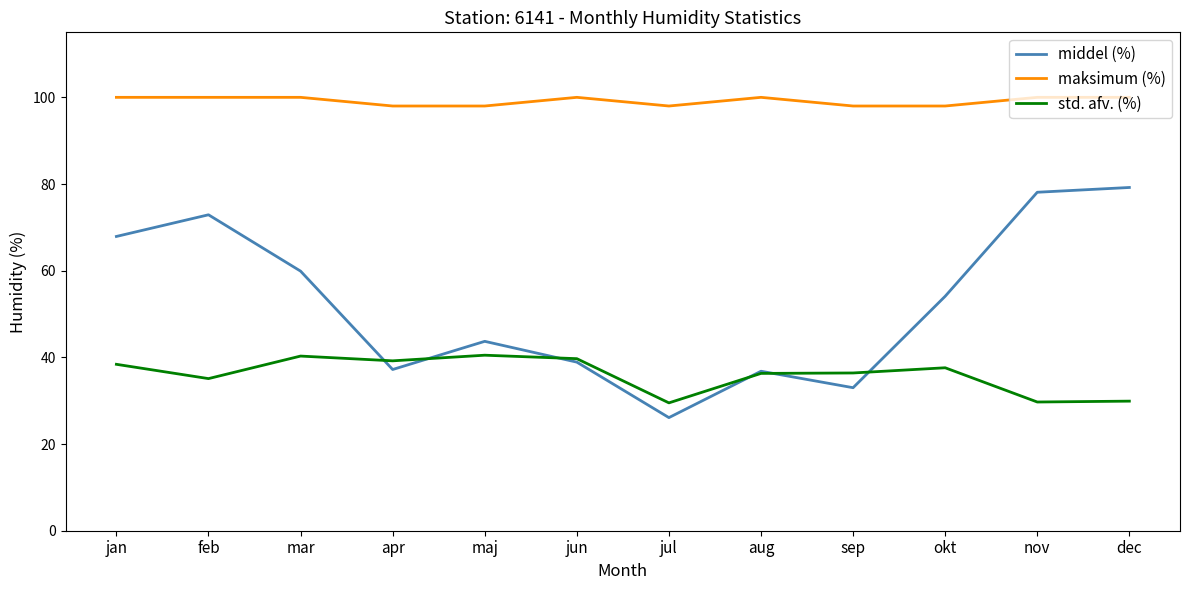

How many lines are shown in the chart?

3